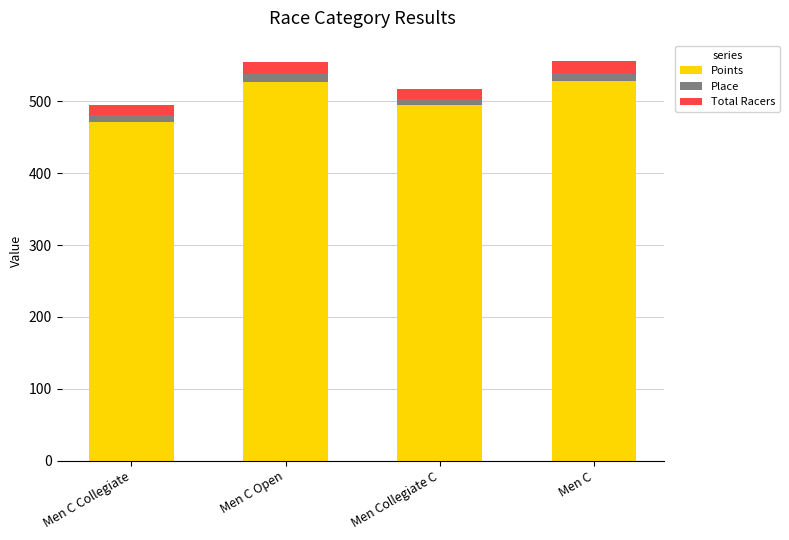

What is the difference between the maximum and second lowest values in the Points series?

33.9